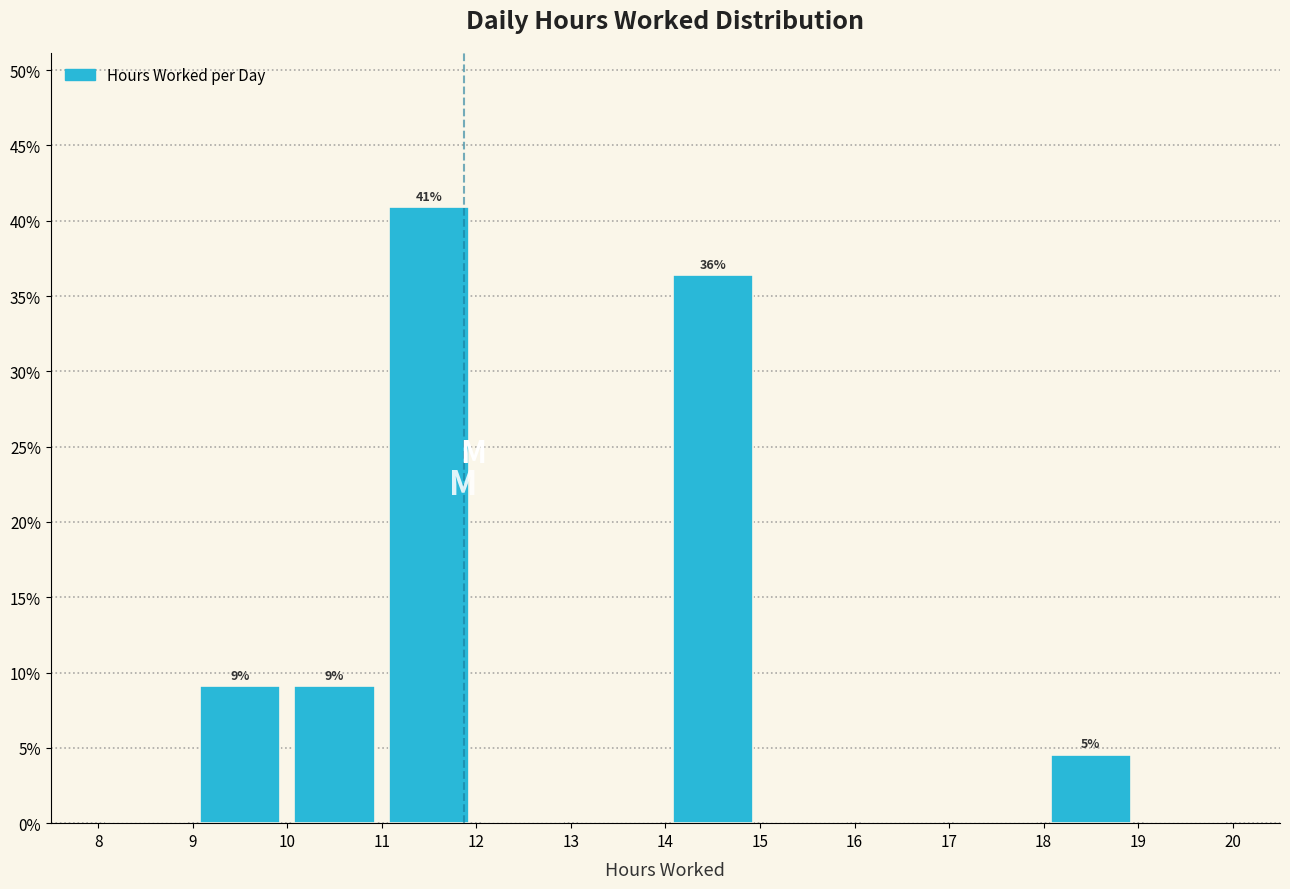

Which range on the x-axis has the tallest bar?

11 to 12